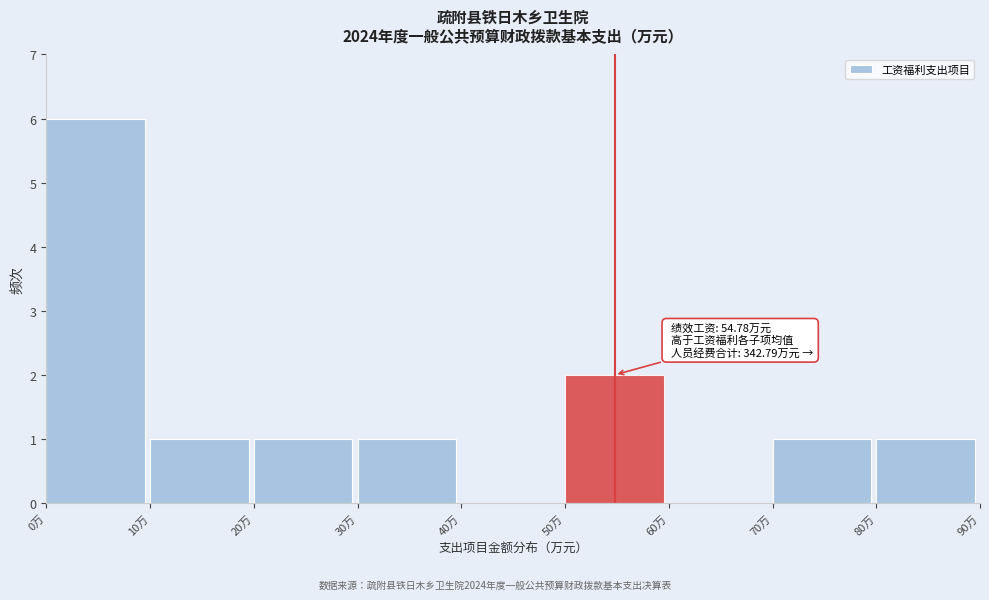

Which range on the x-axis has the tallest bar?

0 to 10